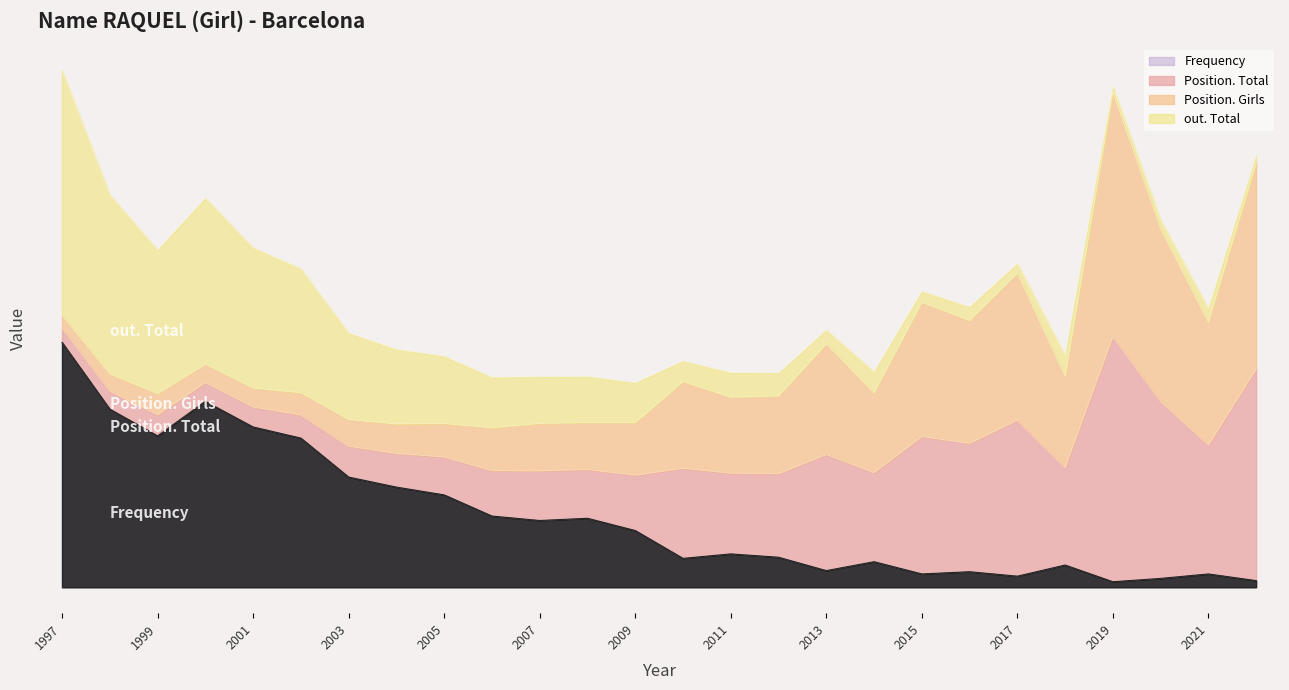

What is the value of the Frequency point at the 22nd from the left?

18.2